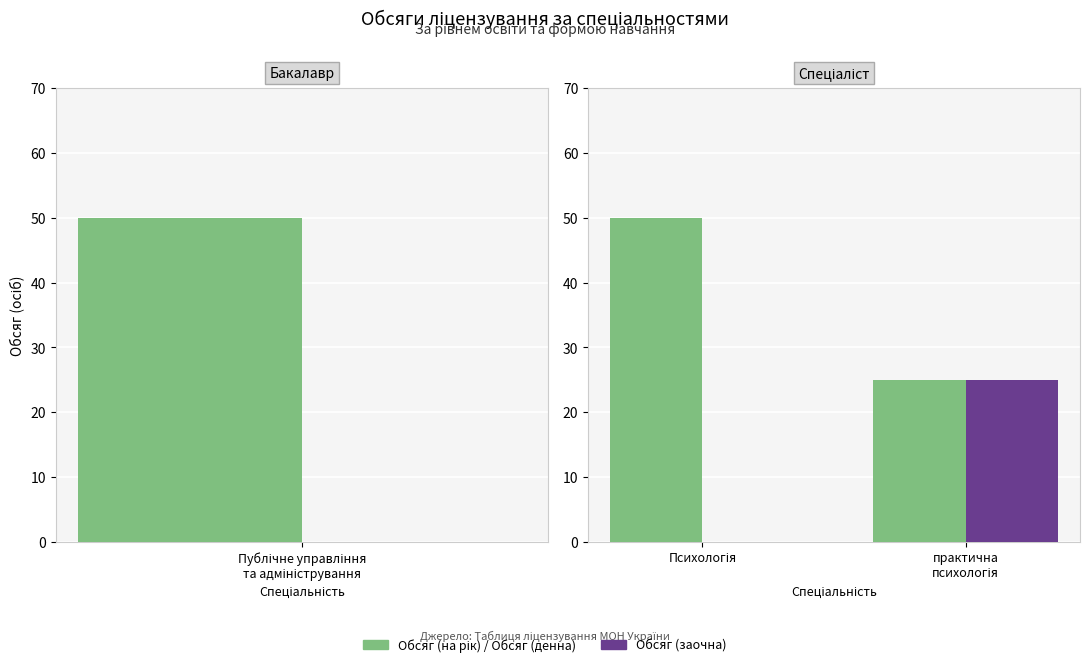

Which label corresponds to the largest value in the chart?

Публічне управління та адміністрування